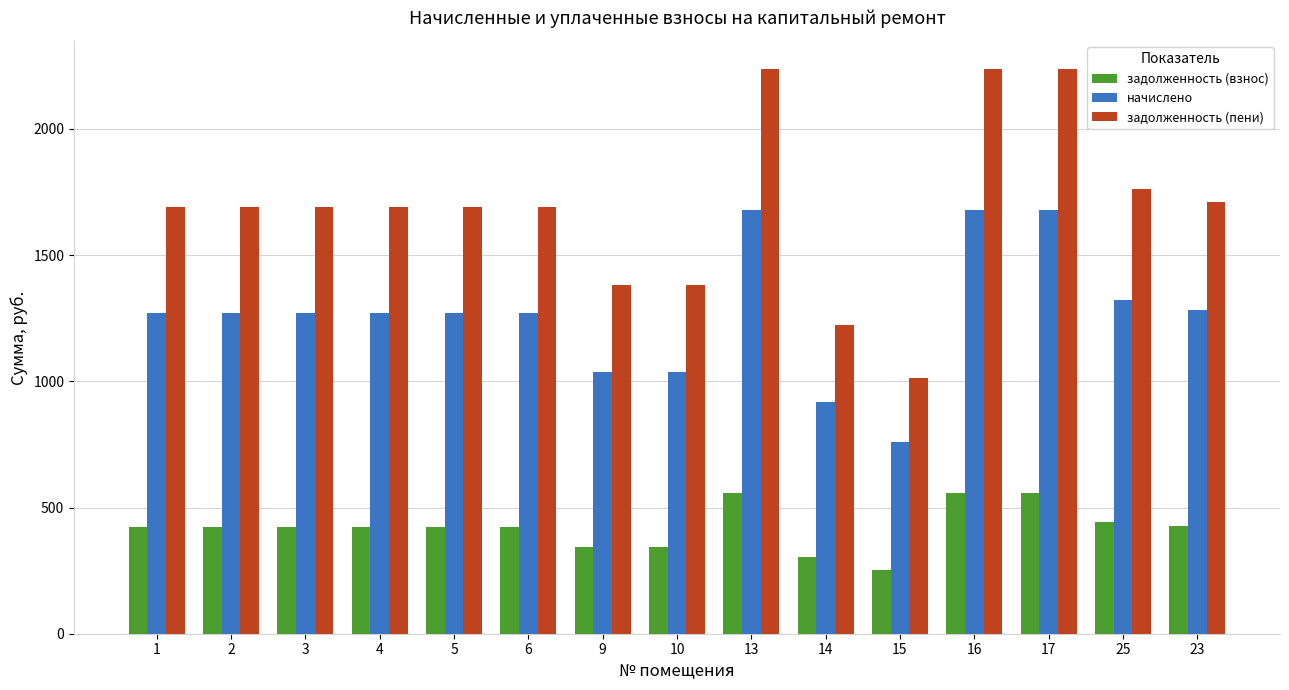

How many bars are there in each group?

3